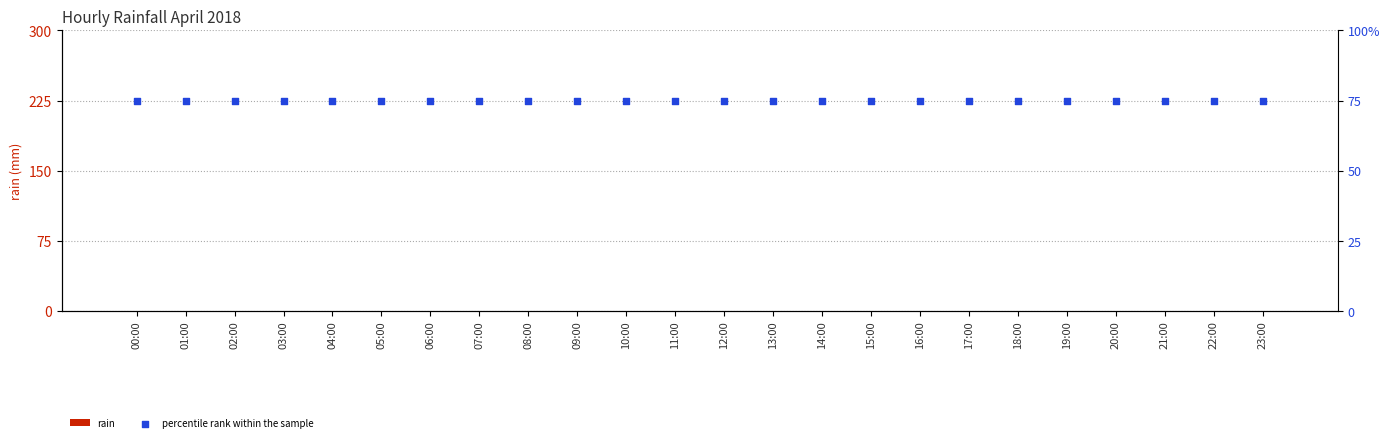

Which series contains the highest Y value?

percentile rank within the sample